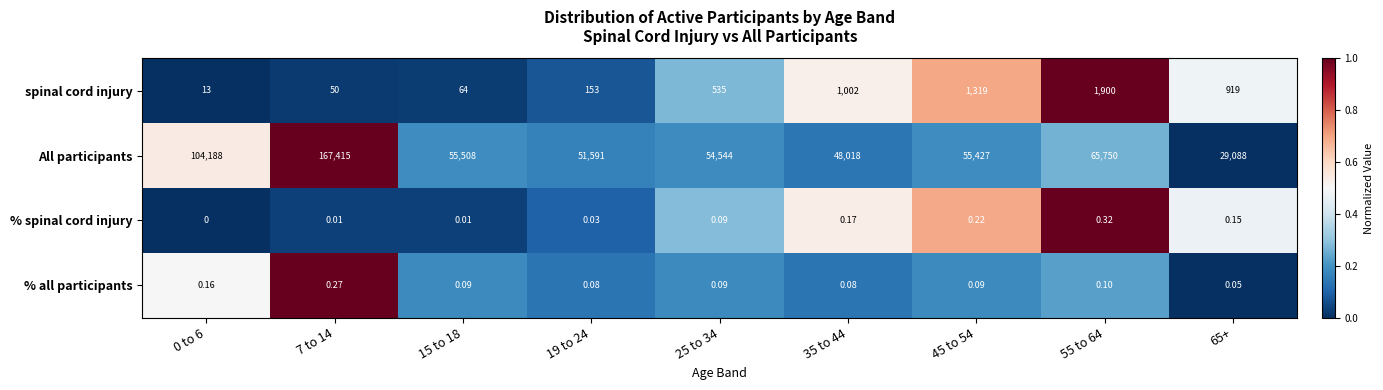

Between 7 to 14 and 45 to 54, which series saw the biggest shift?

All participants